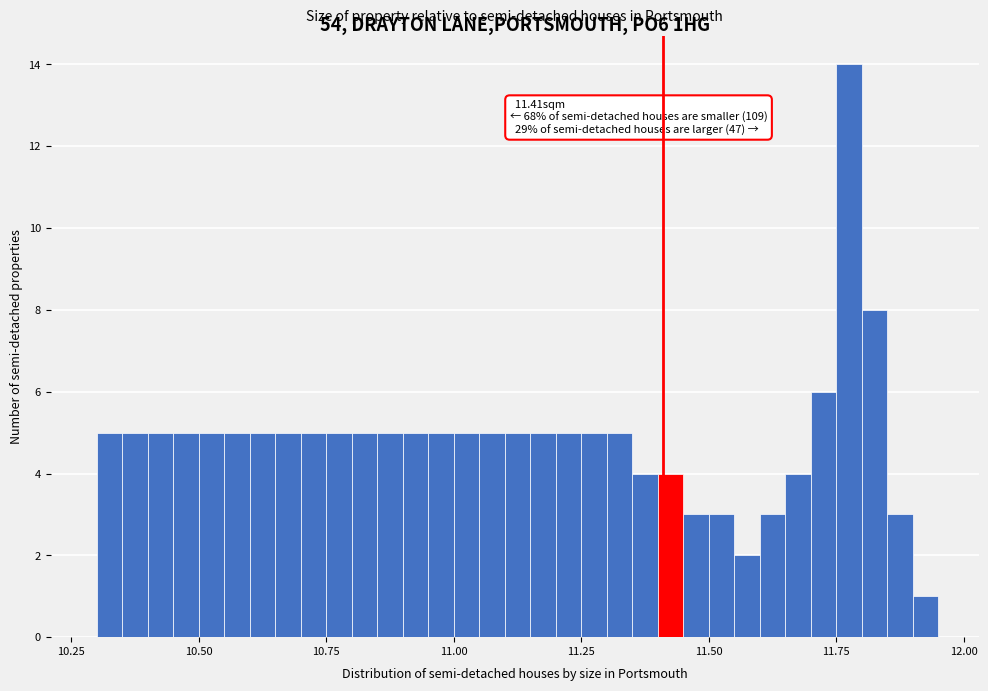

Around what value on the x-axis is the tallest bar? Give the approximate position of its centre, as read against the axis.

11.80